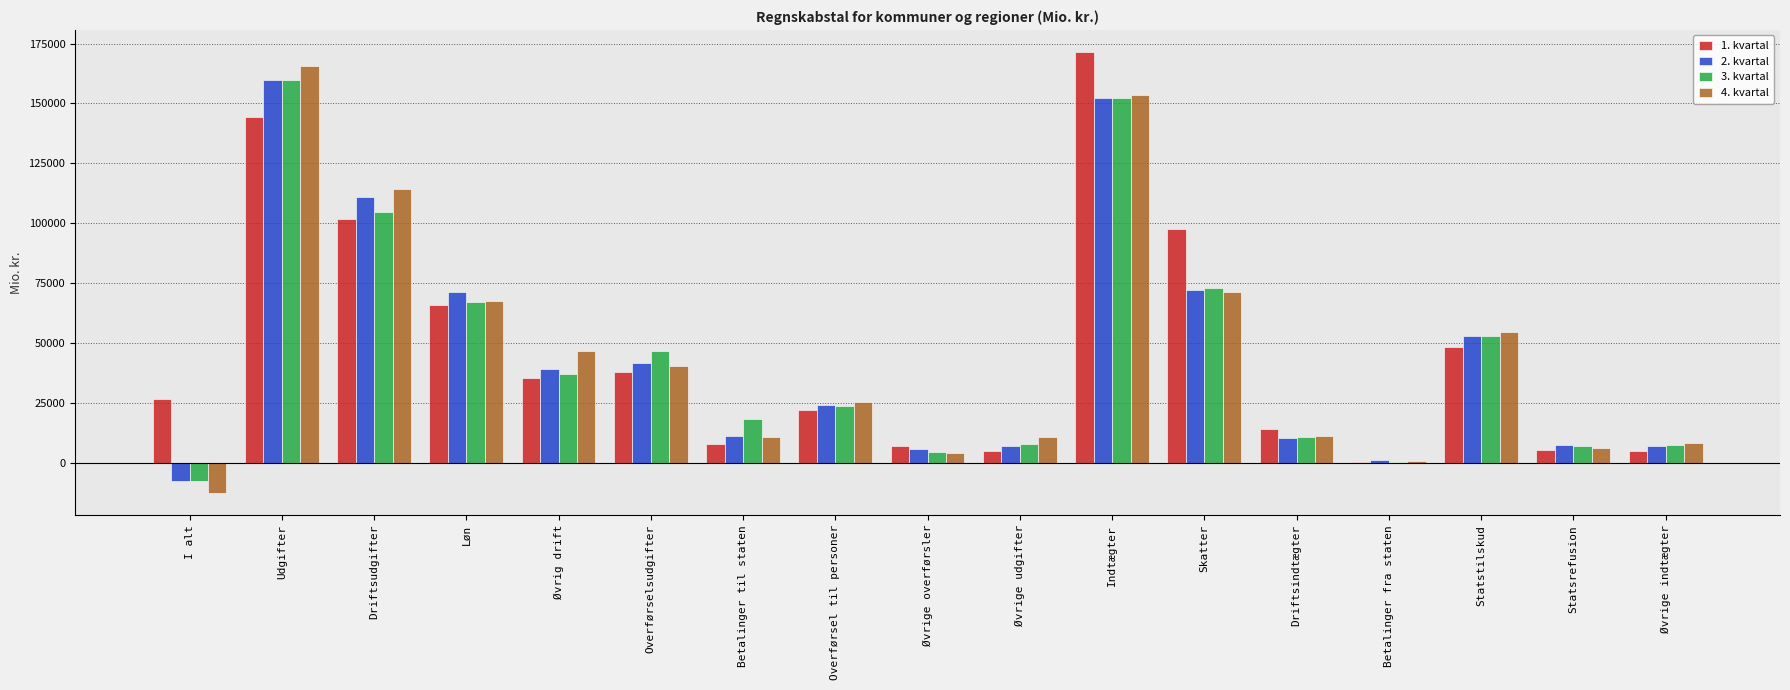

At which label is 2. kvartal closest to 76196?

Skatter